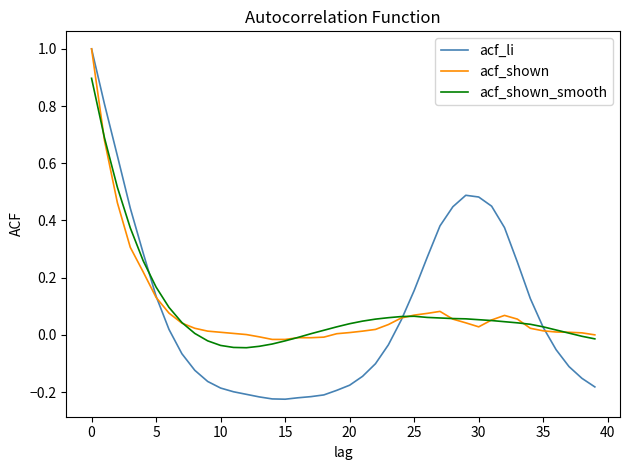

Which series has the widest spread of values?

acf_li